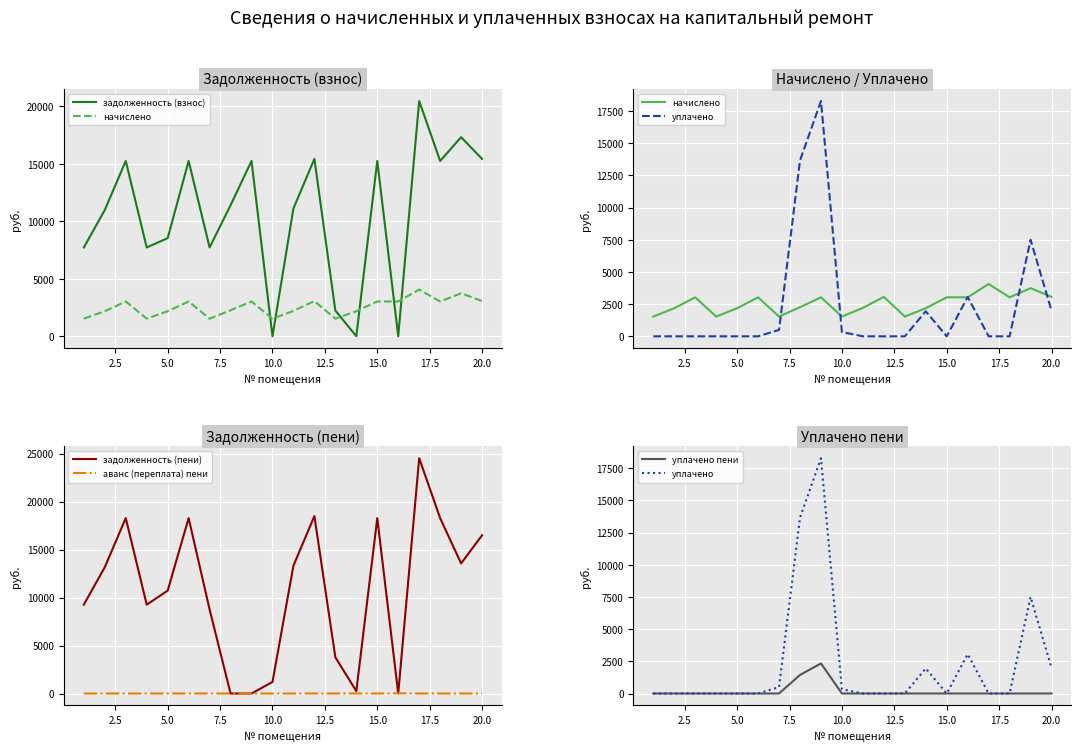

Which series has the widest spread of values?

задолженность (пени)